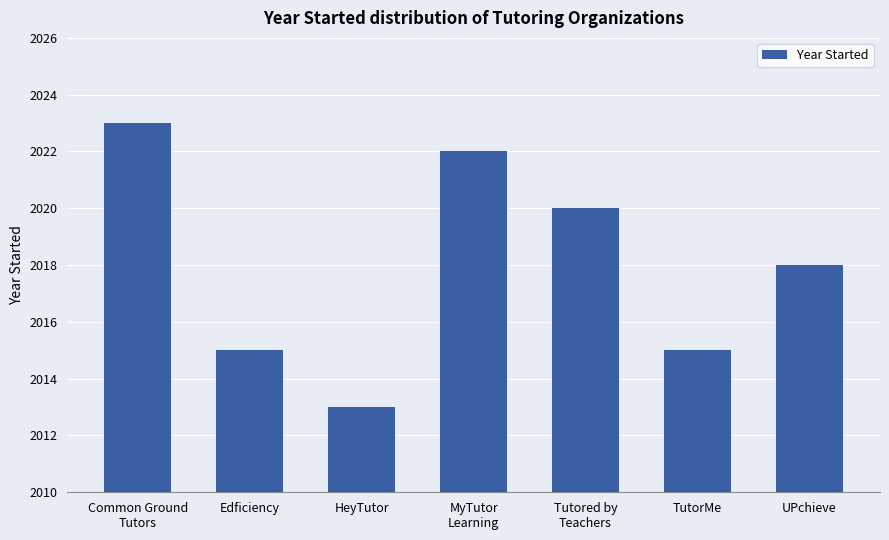

What is the ratio of the value at Tutored by
Teachers to the value at HeyTutor?

1.0